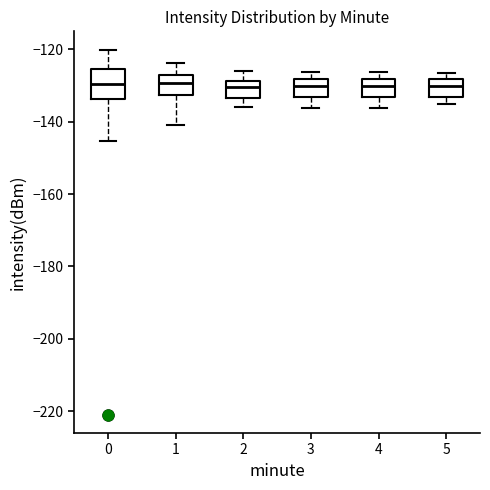

Where does the median line of the box at x = 4 sit on the y-axis? The values are not printed on the chart, so give them approximately, as read against the axis.

-130